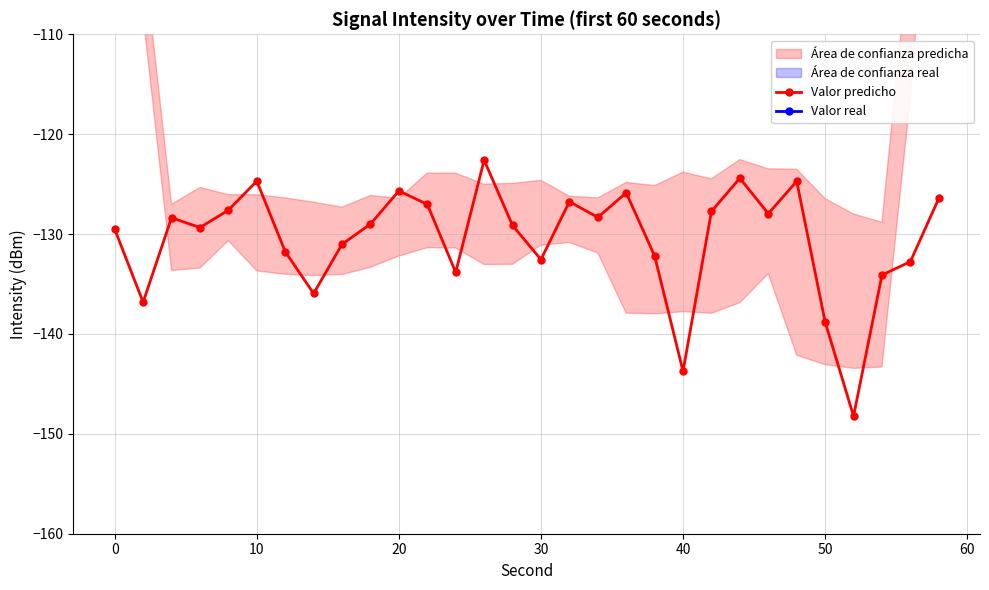

True or false: Valor real has more than 2 interior local peaks.

False